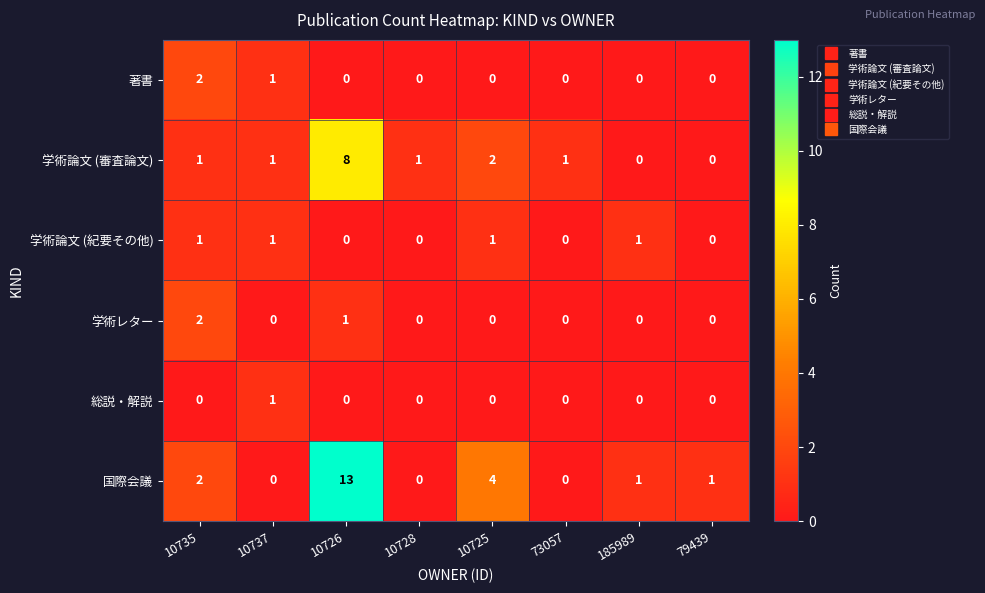

Which series has the widest spread of values?

国際会議